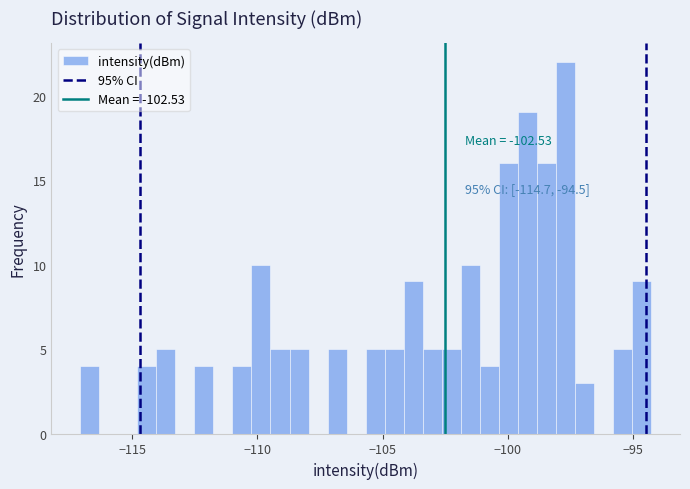

Read against the x-axis, roughly where is the centre of the tallest bar?

-97.5